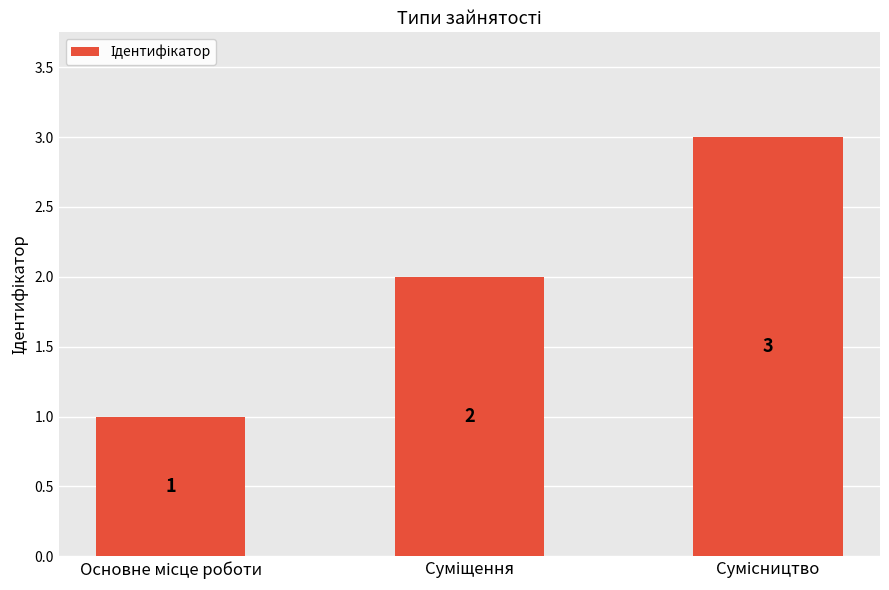

What is the sum of all values?

6